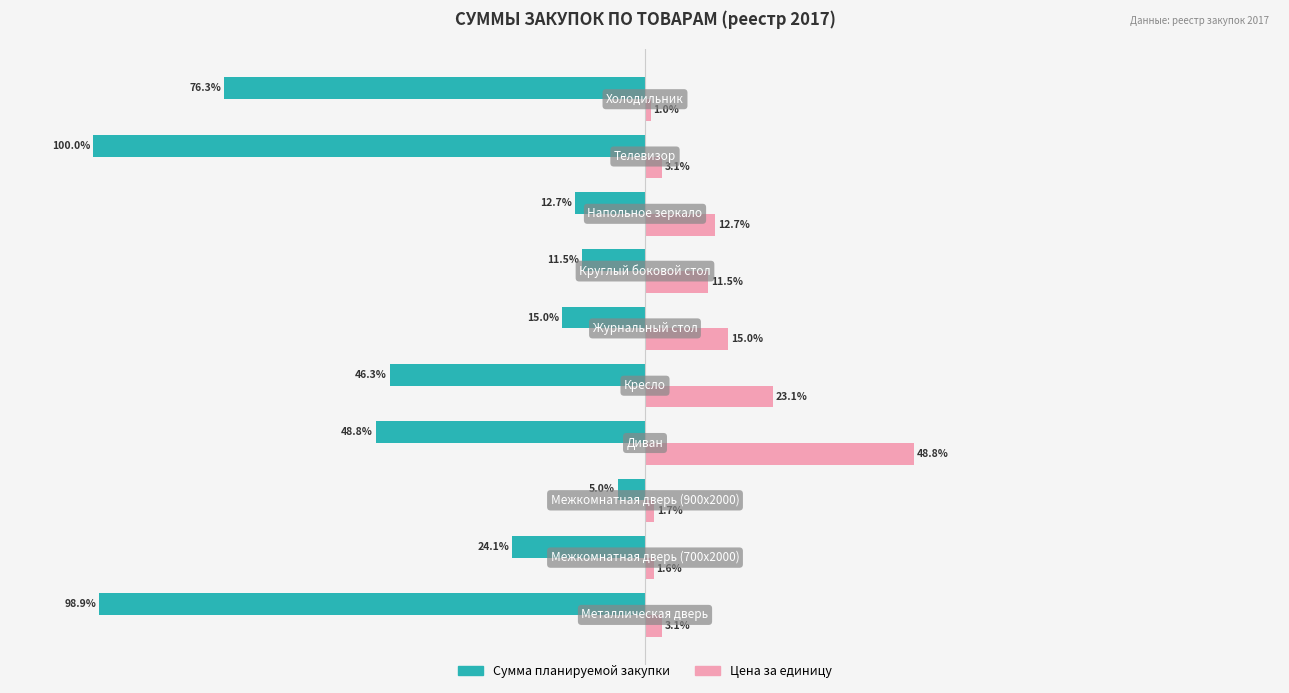

What are all the series names shown in the legend?

Сумма планируемой закупки, Цена за единицу